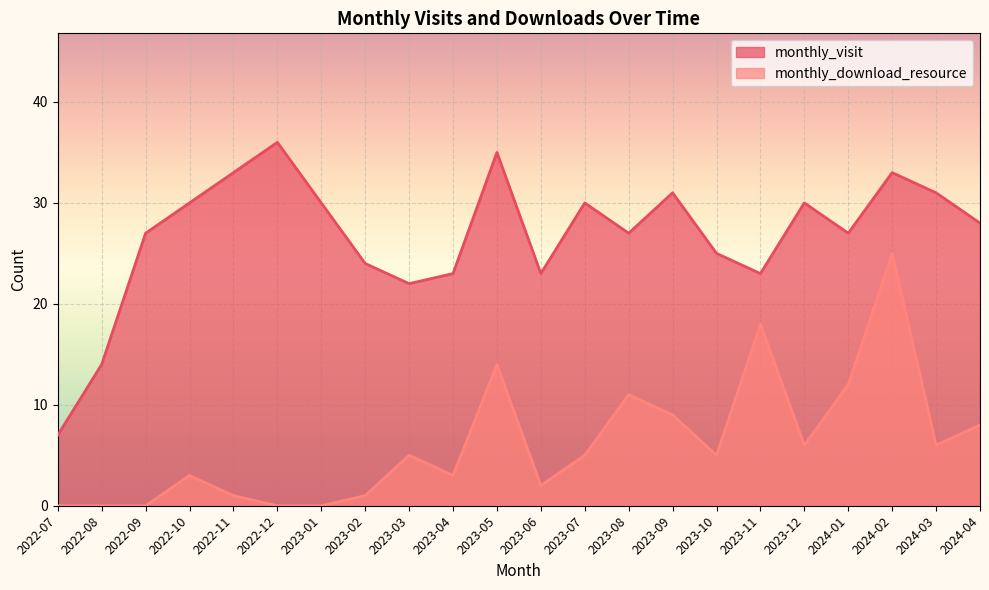

At 2023-08, list the series in order from smallest to largest.

monthly_download_resource, monthly_visit